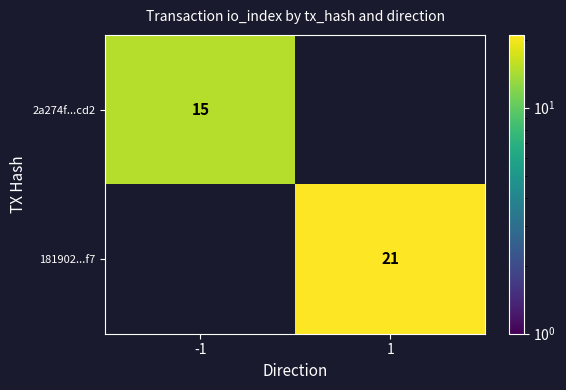

How many distinct data groups are displayed?

2